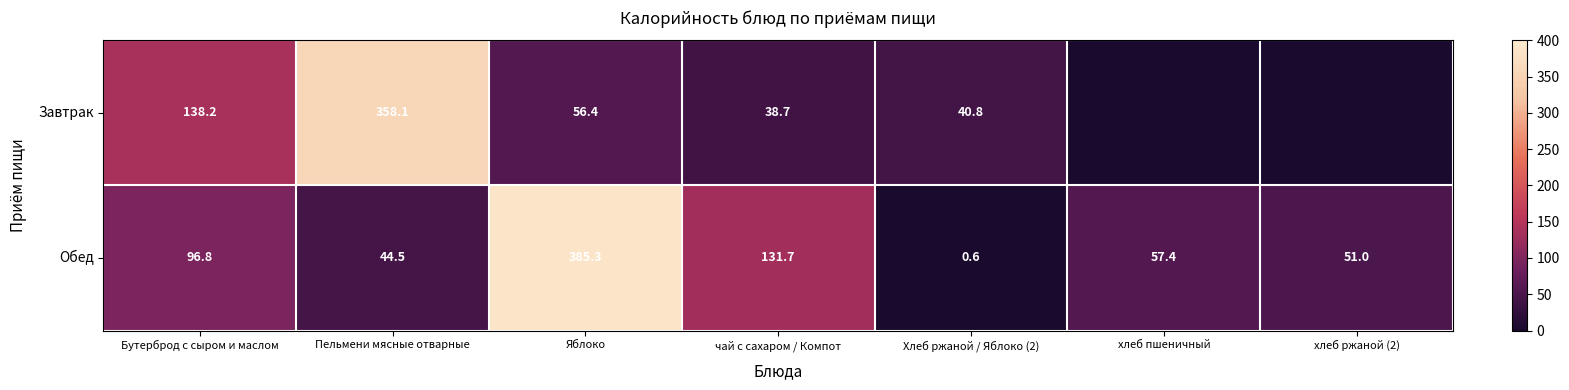

Rank the categories by Обед value from lowest to highest.

Хлеб ржаной / Яблоко (2), Пельмени мясные отварные, хлеб ржаной (2), хлеб пшеничный, Бутерброд с сыром и маслом, чай с сахаром / Компот, Яблоко